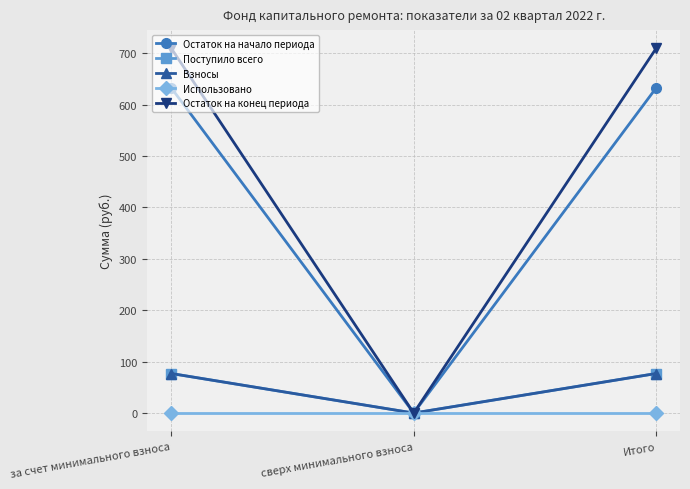

What is the value of the Остаток на конец периода point at the 3rd from the left?

709.3